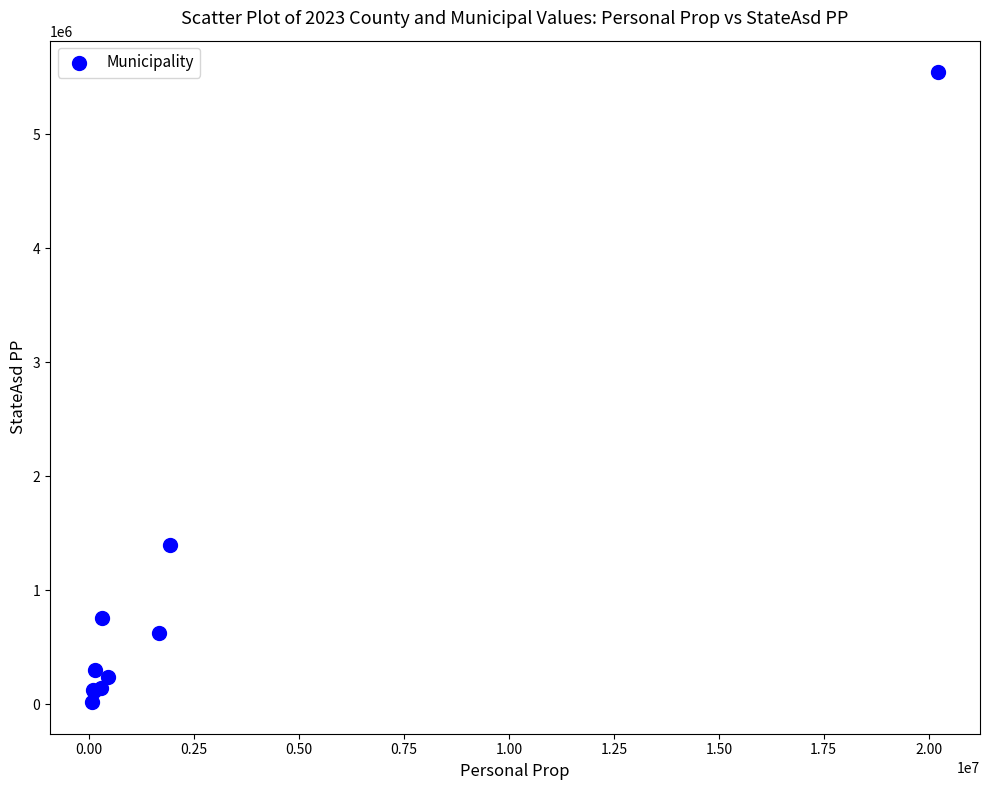

What Y value in the scatter plot is closest to 2781810?

1398818